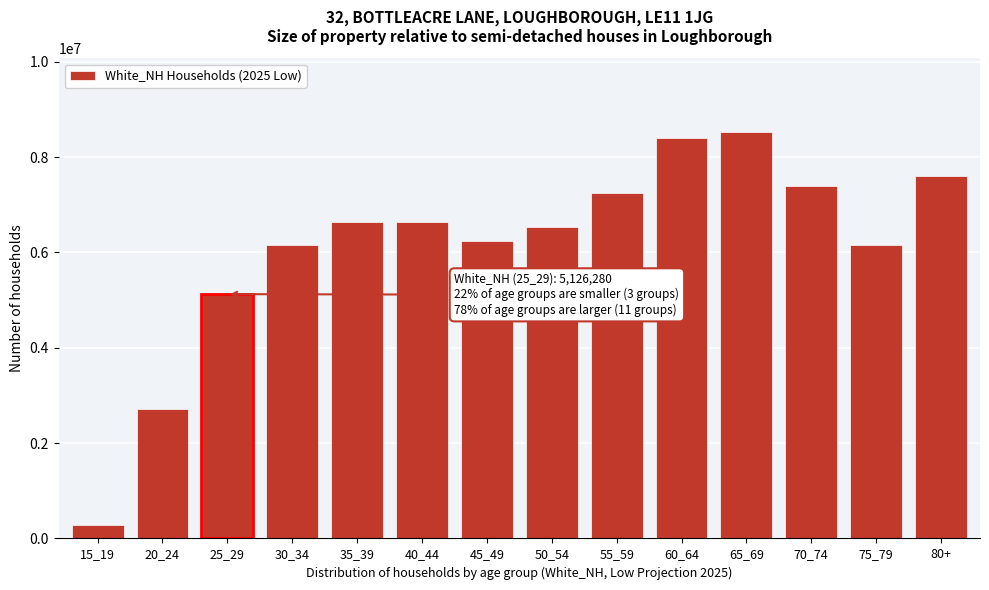

What is the value of the 11th bar from the left?

8538159